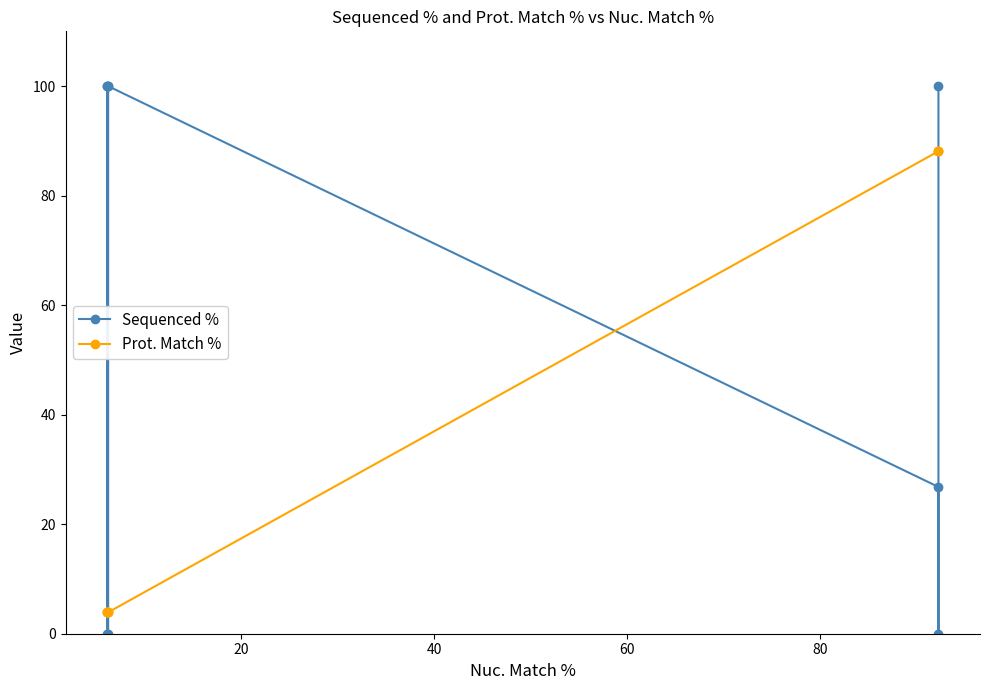

What is the difference between the maximum and minimum values in the Prot. Match % series?

84.2